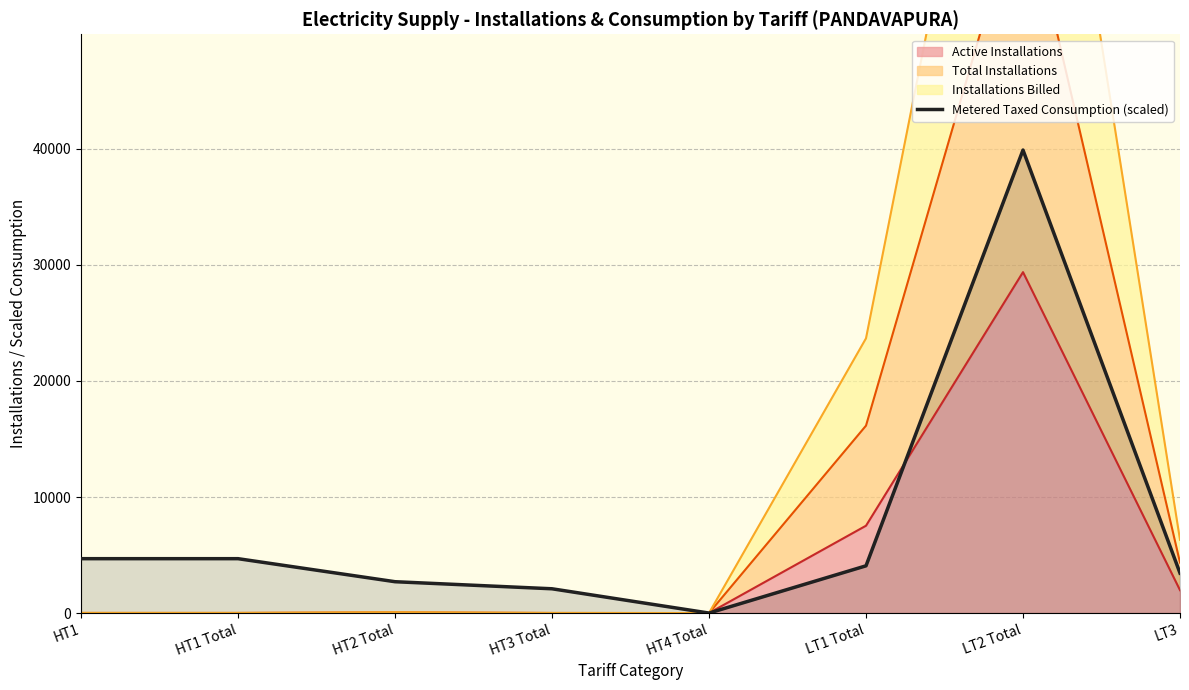

How many lines are shown in the chart?

1